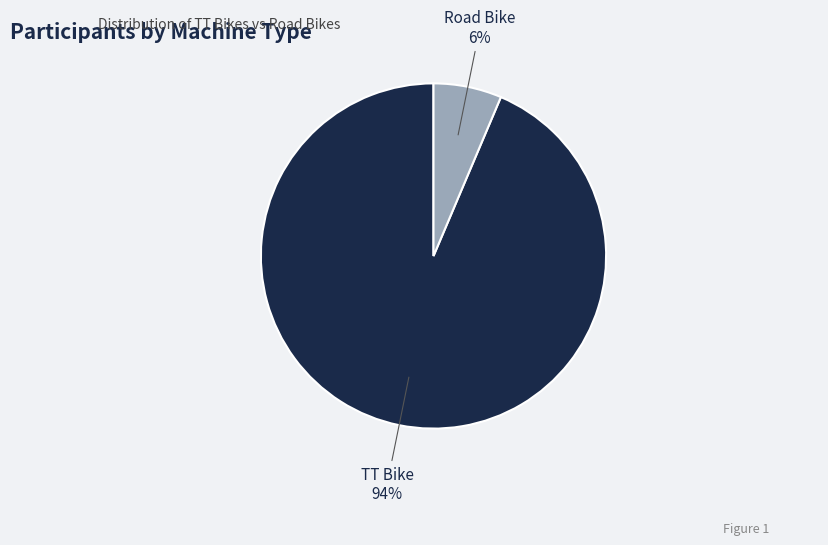

Does any single category account for the majority?

Yes